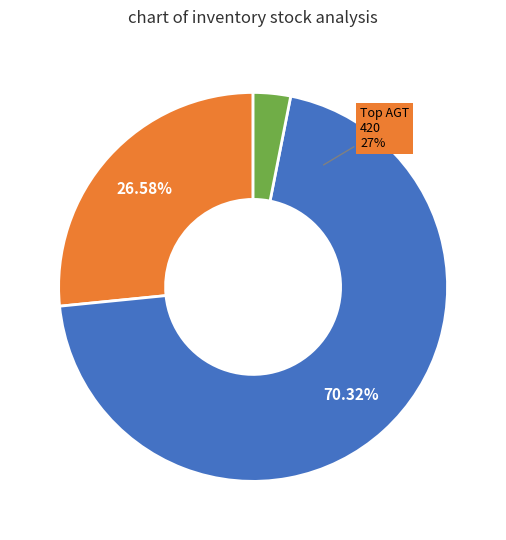

Does 257261958 represent more than half of the total?

No